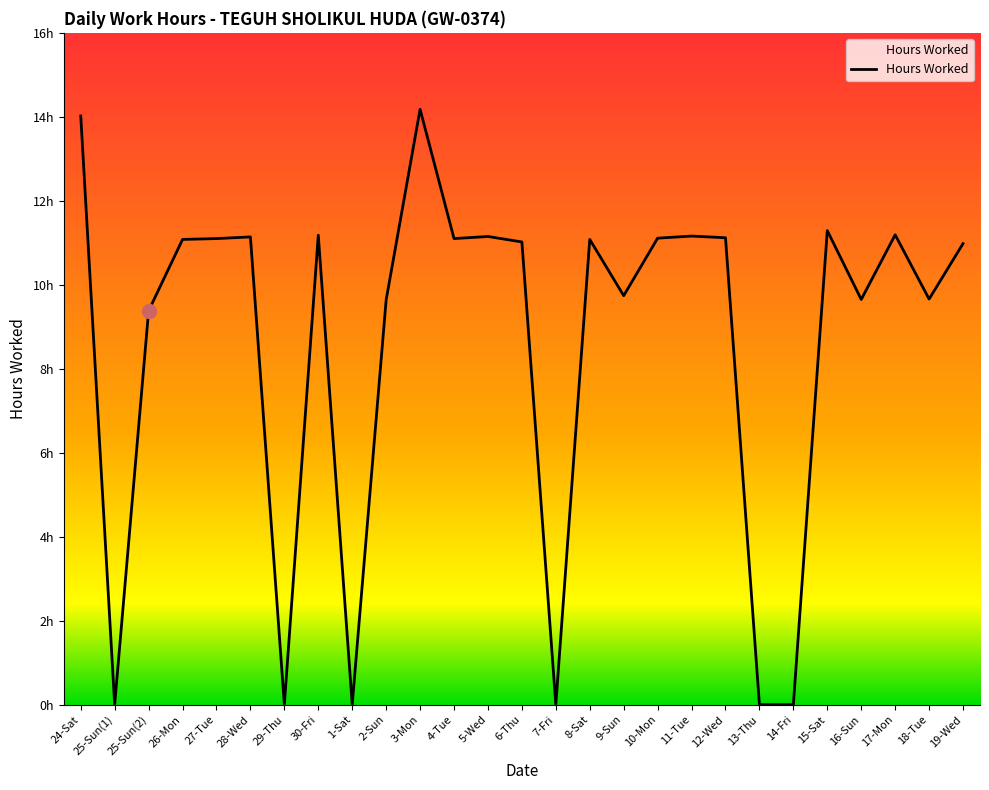

Does the chart have visible grid lines?

No